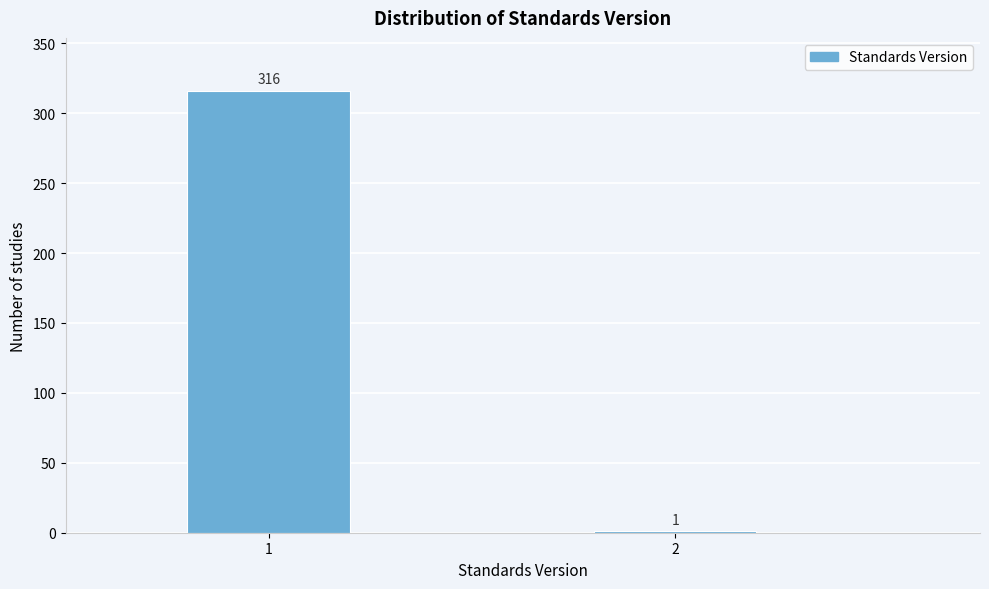

Reading left to right, what are all the values shown in this chart?

1=316	2=1